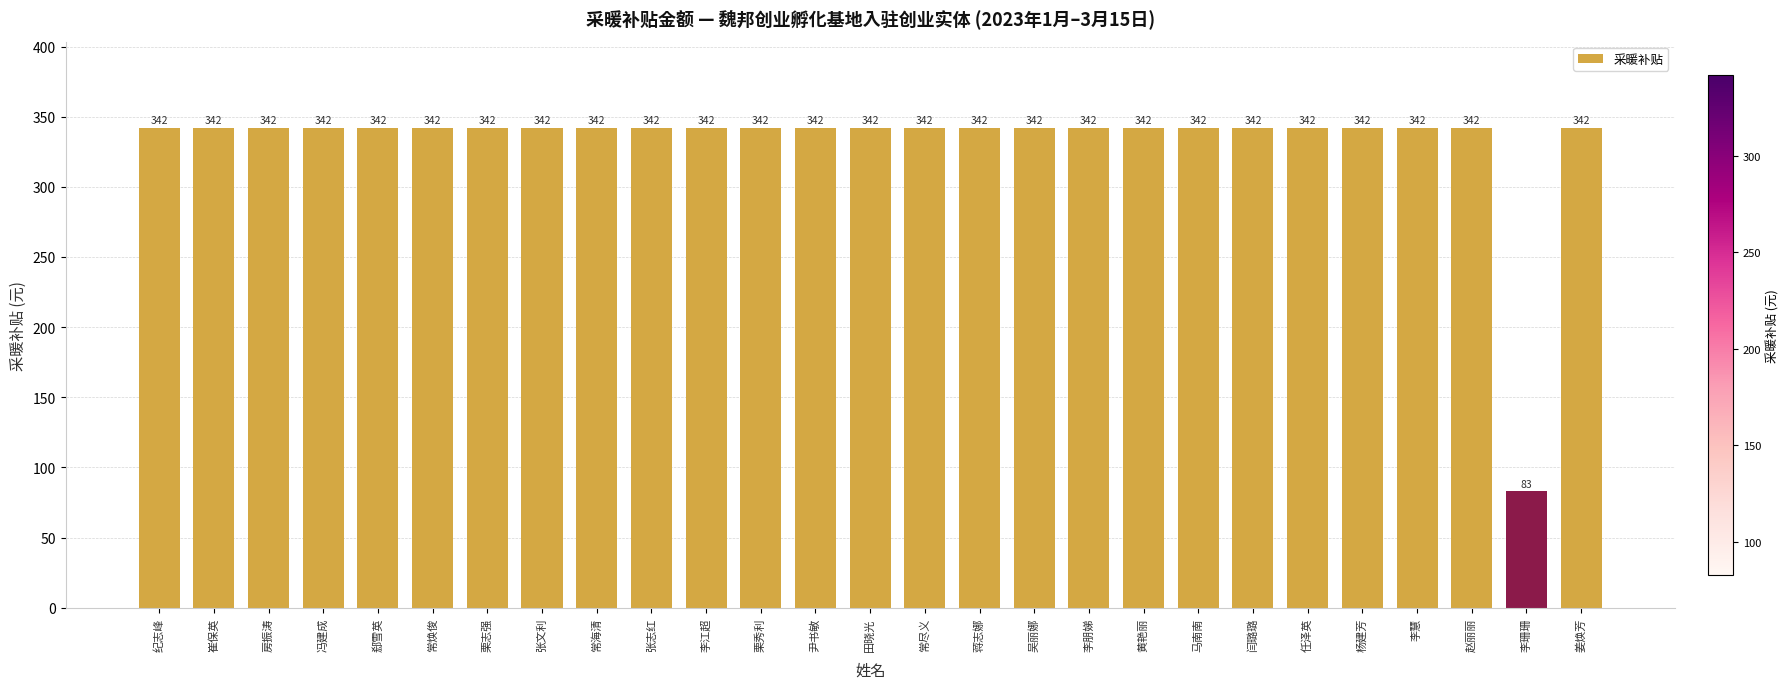

What is the approximate value at 吴丽娜, to the nearest 50?

350